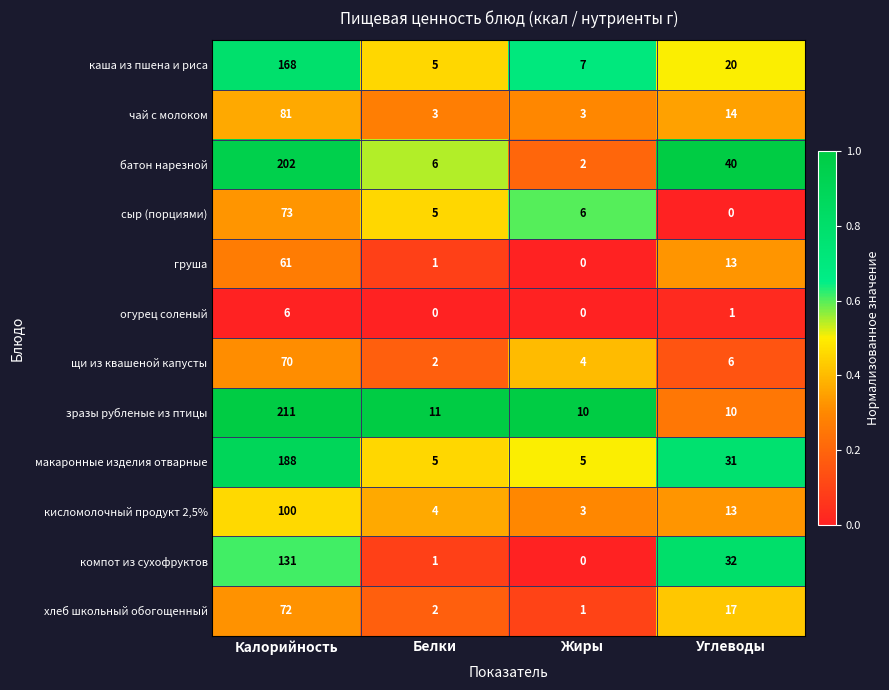

The value of огурец соленый at Калорийность is 3. True or false?

False